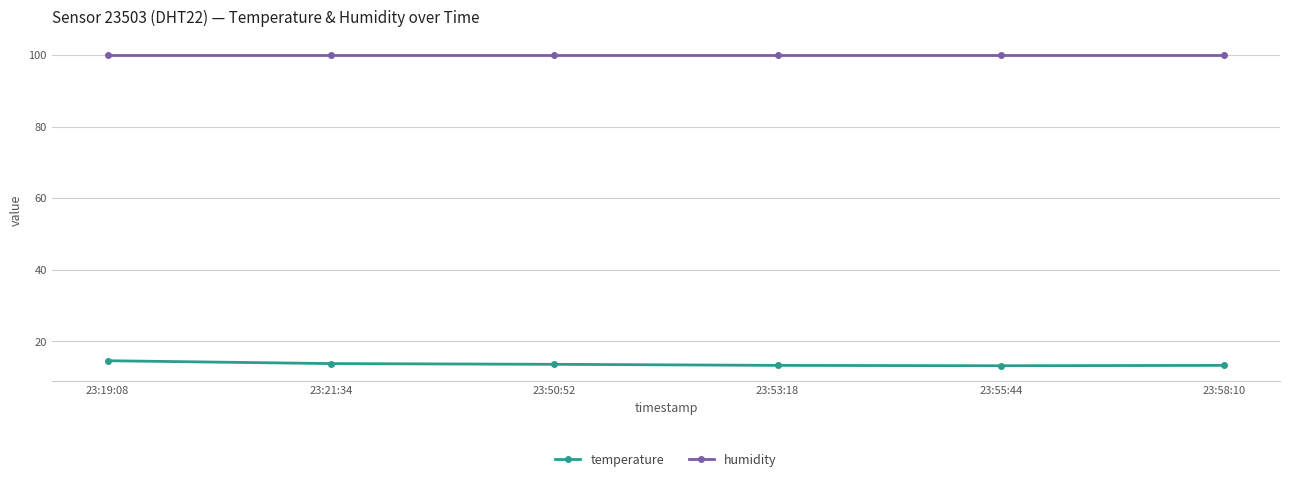

True or false: temperature has a value of 5.0 at 23:21:34.

False